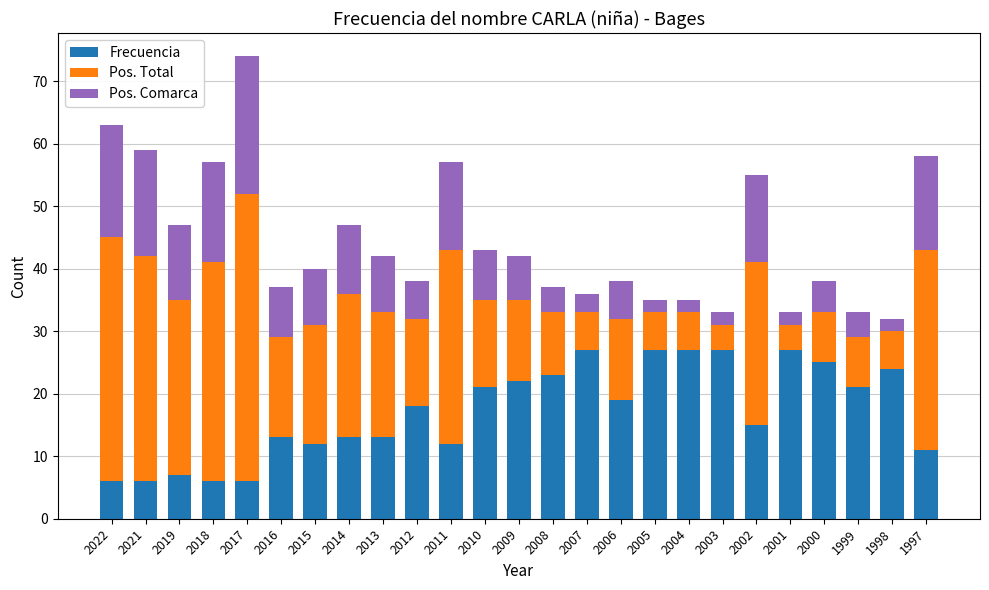

What is the sum of the Frecuencia values at 2019 and 2007?

34